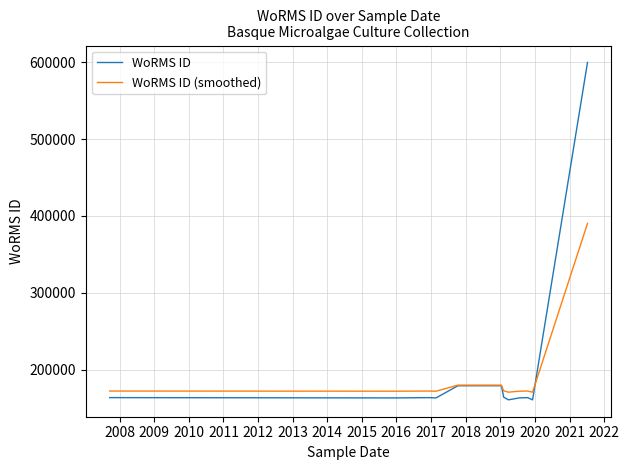

Between 2008 and 2009, which series saw the biggest shift?

WoRMS ID